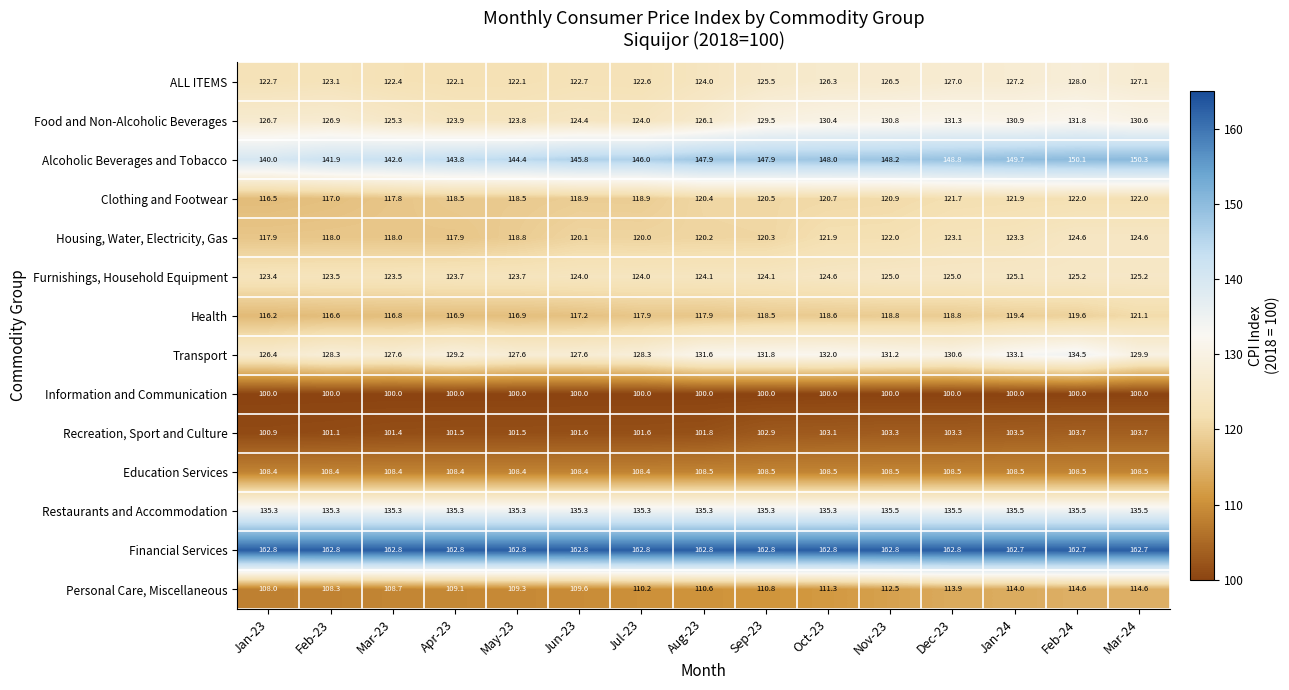

Between Nov-23 and Mar-24, which series saw the biggest shift?

Housing, Water, Electricity, Gas